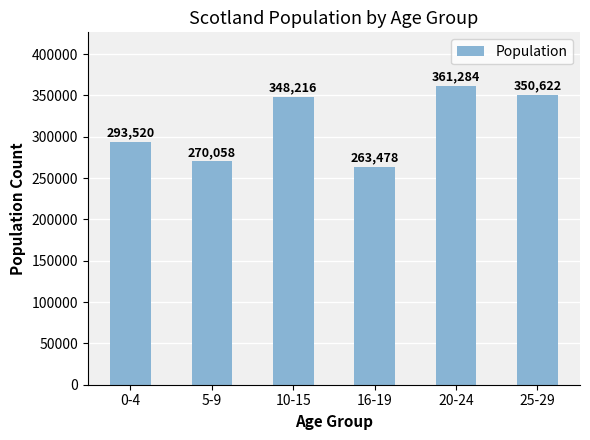

Count the number of data series in this chart.

1